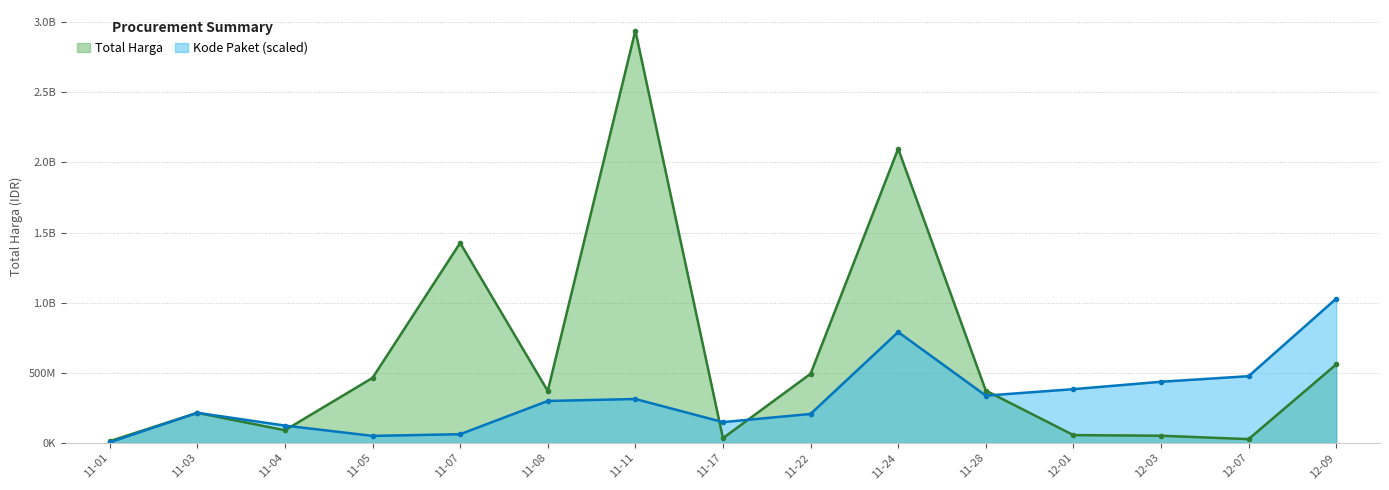

After their last crossing, which series has the higher values: Total Harga or Kode Paket?

Kode Paket